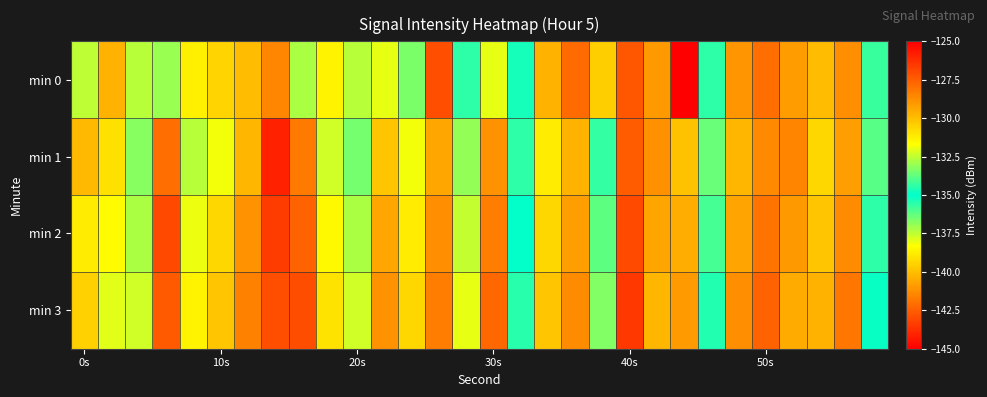

Rank the series by their maximum value, from highest to lowest.

min 0, min 3, min 2, min 1